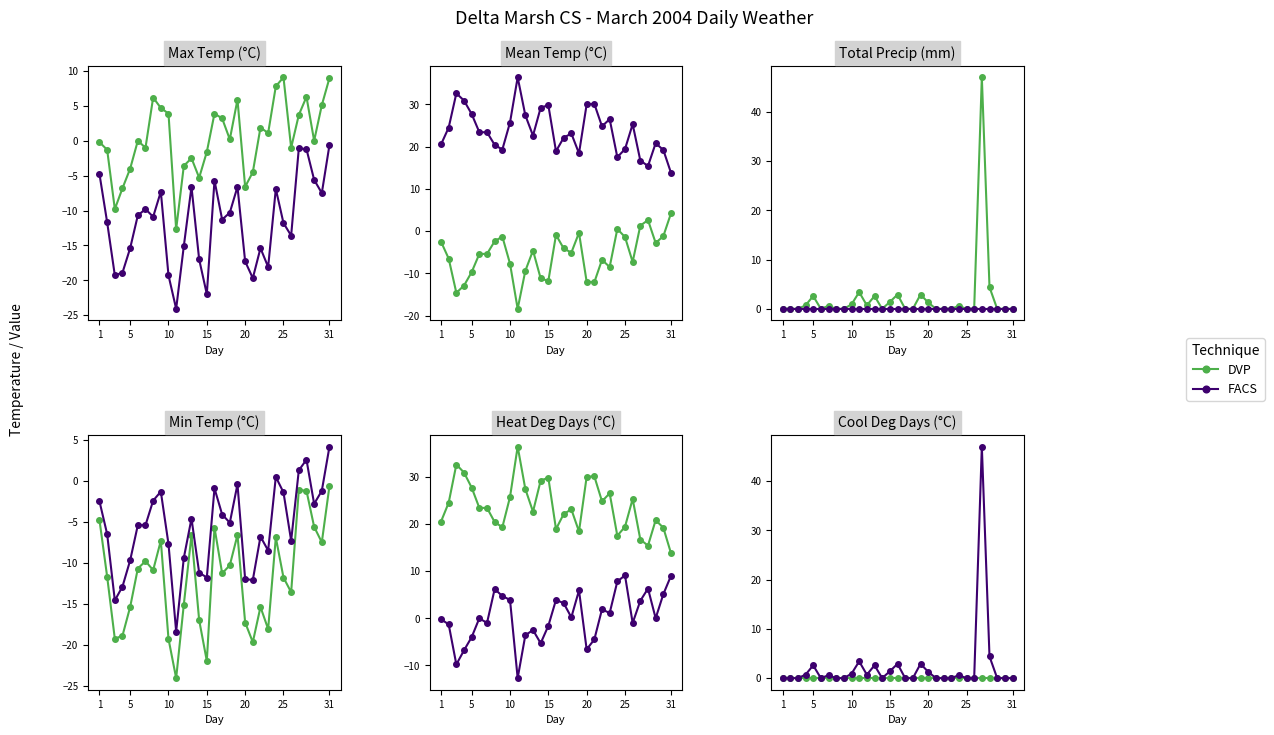

How many distinct data groups are displayed?

2